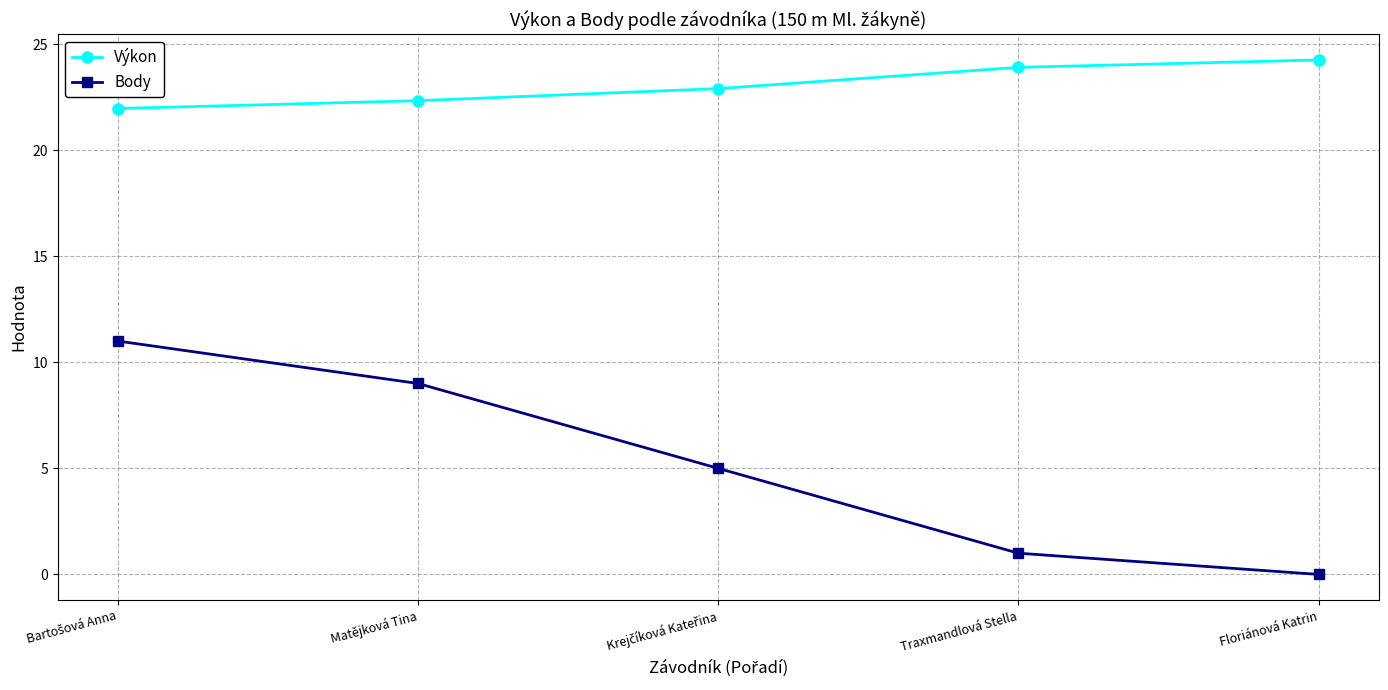

At how many categories does at least one series exceed 13?

5